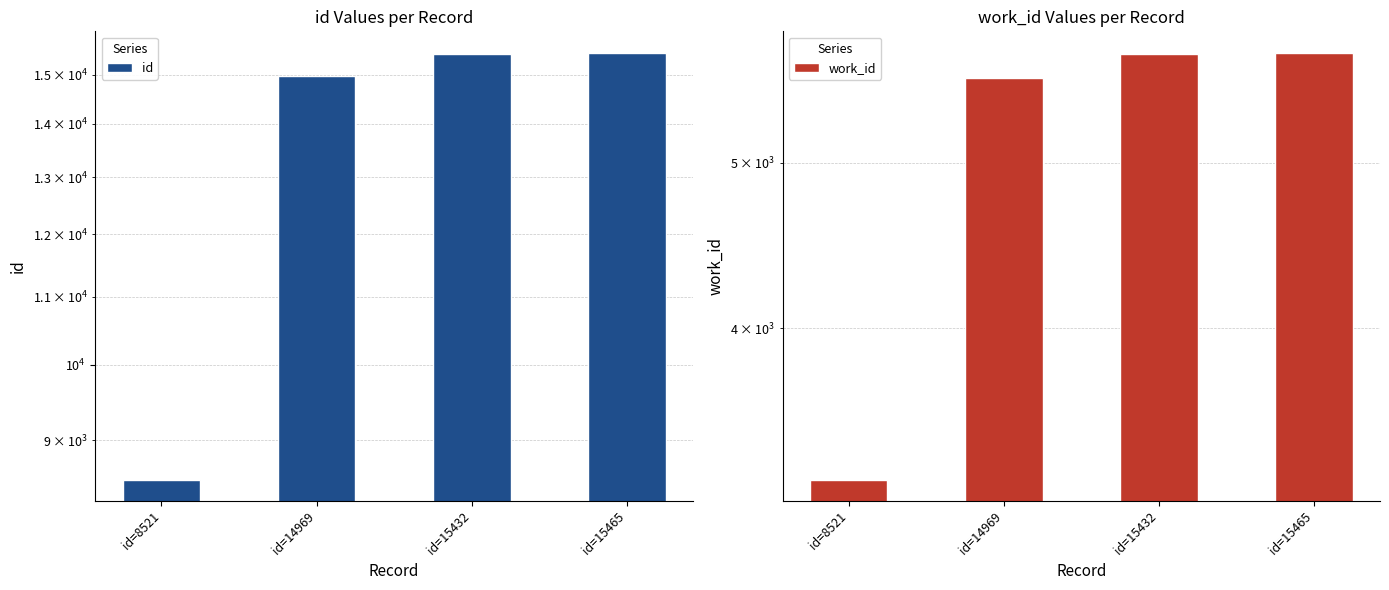

Count the number of data series in this chart.

2